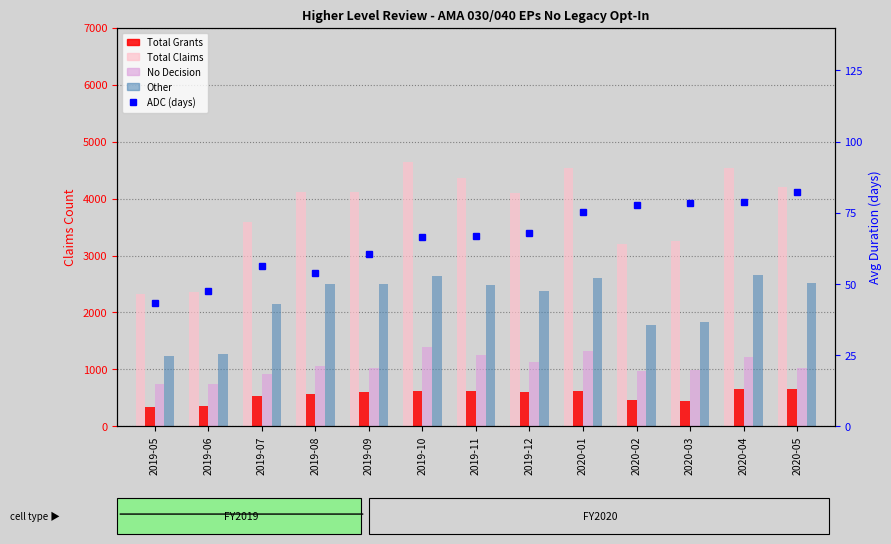

What is the label of the 5th bar from the right?

2020-01